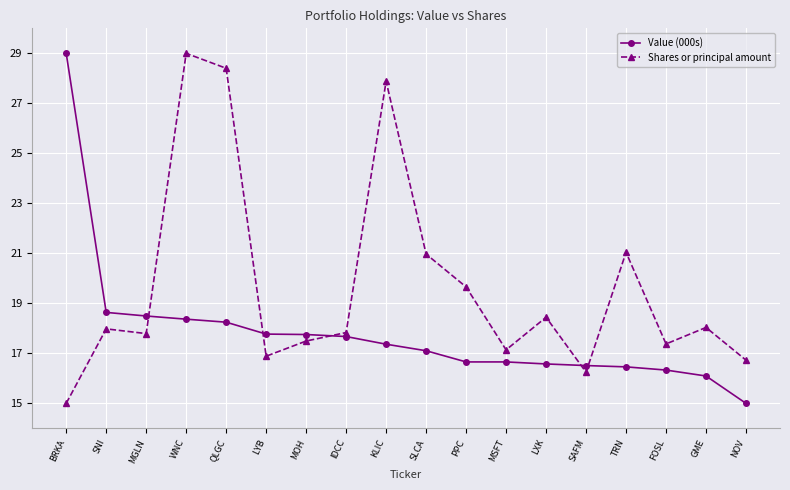

Which category has the highest value in the Value (000s) series?

BRKA